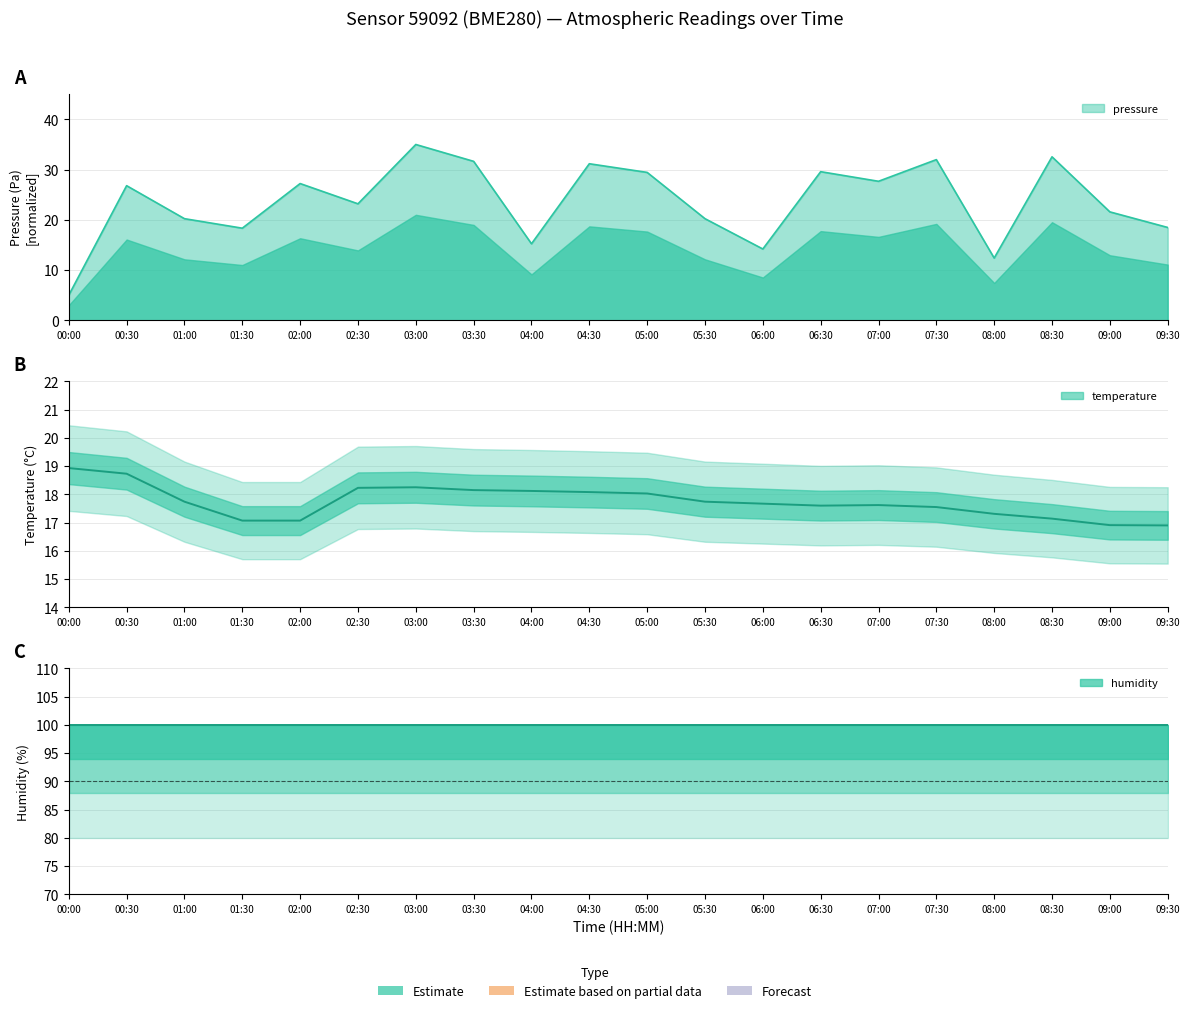

Which series has the largest total across all categories?

pressure